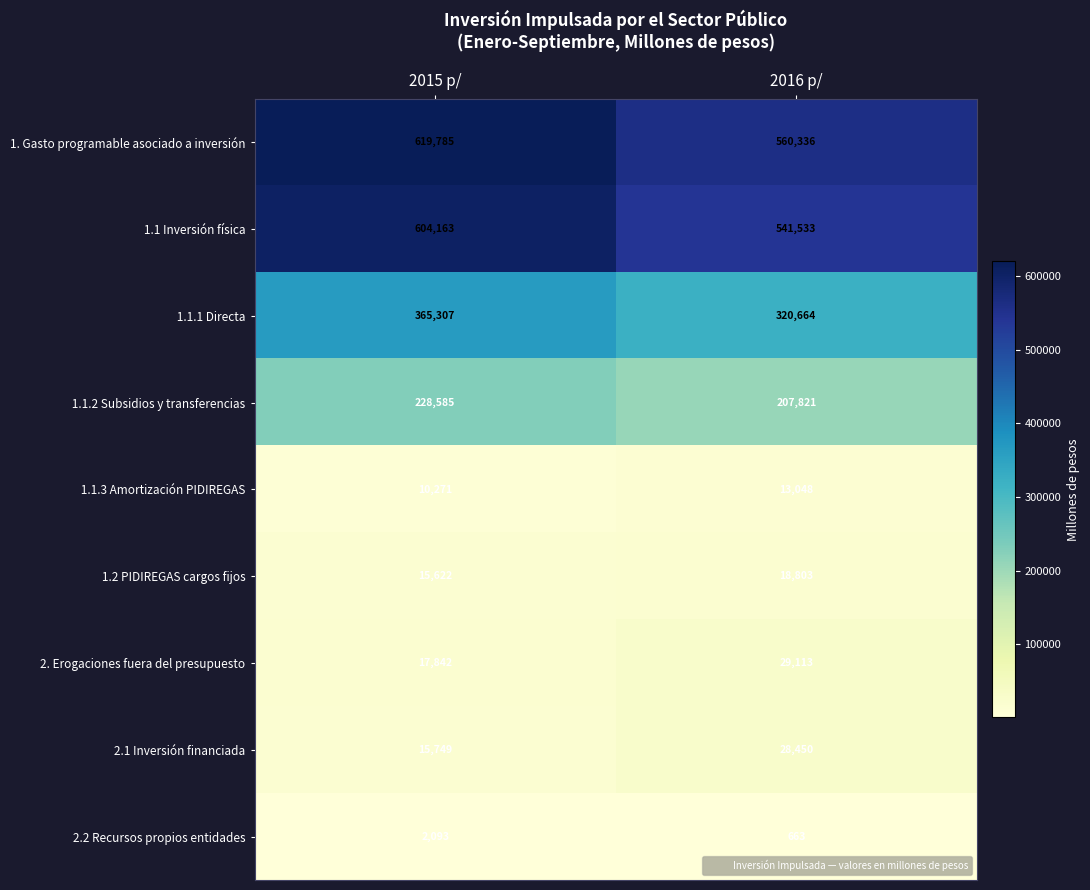

Count the number of data series in this chart.

9